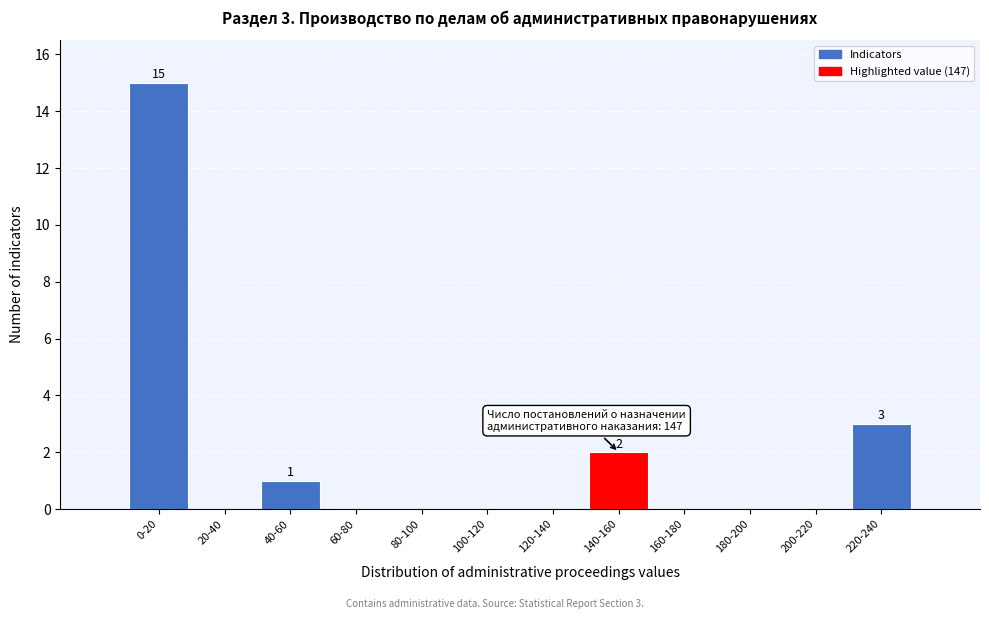

Reading right to left, list all the values displayed in this chart.

220-240=3	200-220=0	180-200=0	160-180=0	140-160=2	120-140=0	100-120=0	80-100=0	60-80=0	40-60=1	20-40=0	0-20=15